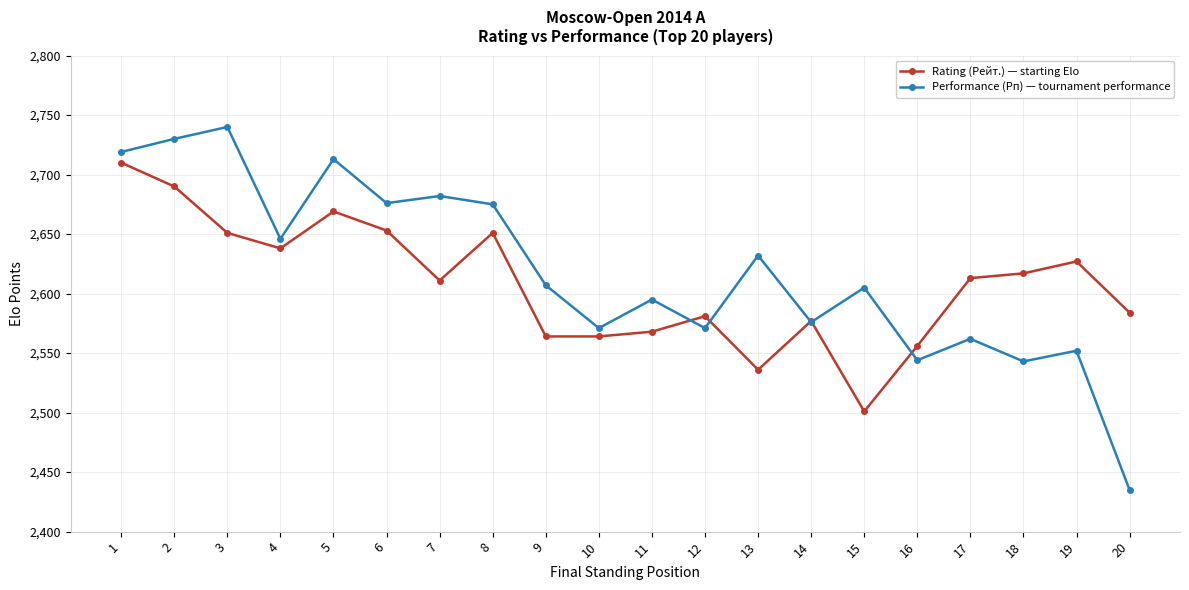

Between 4 and 12, which series saw the biggest shift?

Performance (Рп) — tournament performance